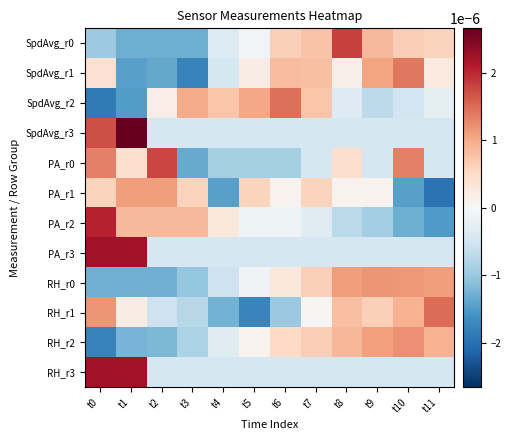

Which has a higher value, t6 or t4?

t6